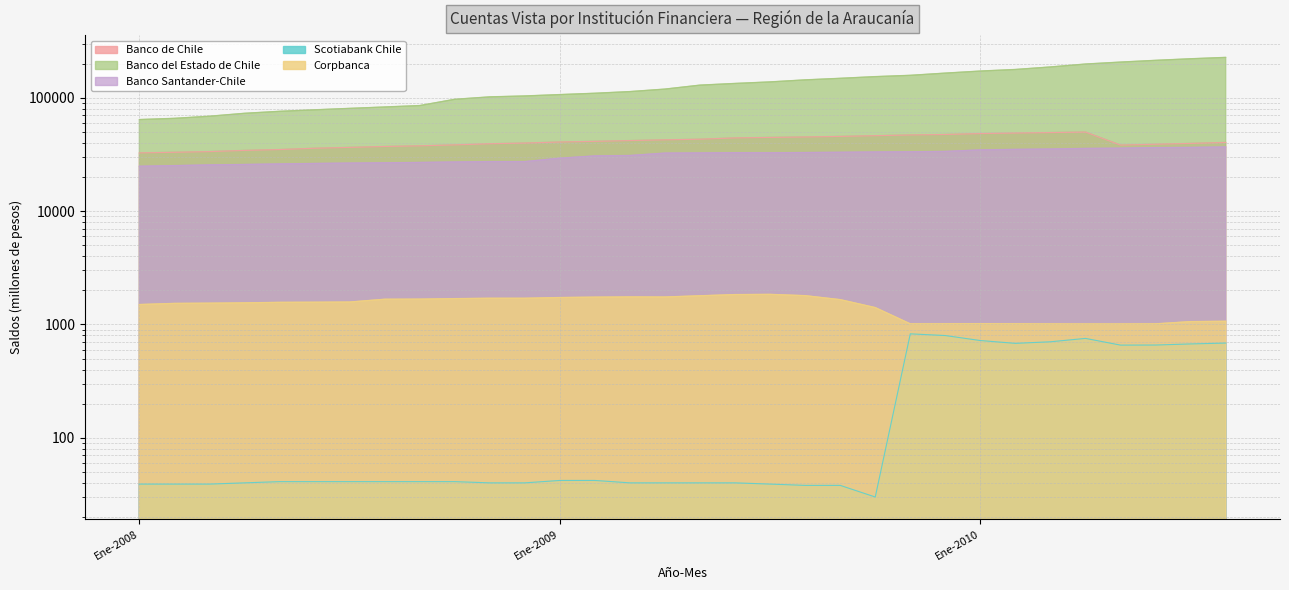

Reading right to left, extract all data points from this chart.

Banco de Chile: 40374	39573	38916	38235	49829	49330	48837	48330	47453	46998	46294	45626	45115	44701	44250	43102	42557	41927	41259	40719	39865	39305	38399	37673	37183	36502	35868	34934	34328	33509	33042	32649
Banco del Estado de Chile: 227275	221096	214100	206642	198602	187159	177839	172205	165165	157882	153773	148579	143955	138125	133880	129376	119386	113460	109688	106760	103826	101914	97025	85414	82978	80669	78344	75977	72974	68770	65877	64267
Banco Santander-Chile: 36828	36479	36359	35939	35747	35325	35061	34692	33633	33399	33272	33055	32883	32702	32770	32615	32515	30962	30703	29310	27350	27357	27141	26879	26680	26538	26334	26085	25793	25573	25202	24882
Scotiabank Chile: 685	673	658	657	753	703	681	721	798	826	30	38	38	39	40	40	40	40	42	42	40	40	41	41	41	41	41	41	40	39	39	39
Corpbanca: 1066	1059	1012	1010	1010	1011	1013	1015	1013	1012	1408	1655	1794	1842	1834	1790	1746	1749	1741	1727	1702	1702	1689	1672	1668	1576	1570	1566	1550	1540	1533	1498